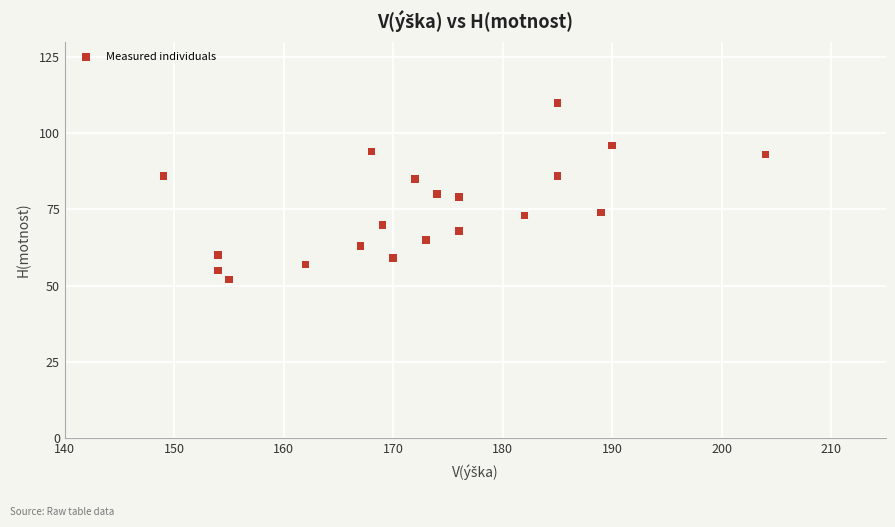

What is the range of X values (max minus min)?

55